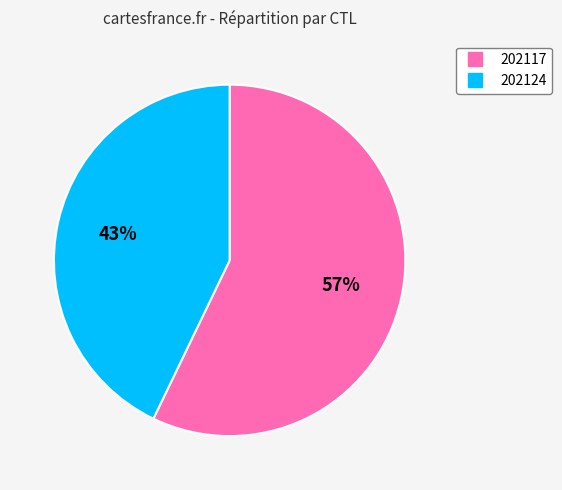

What percentage is the 202124 slice, to the nearest percent?

43%